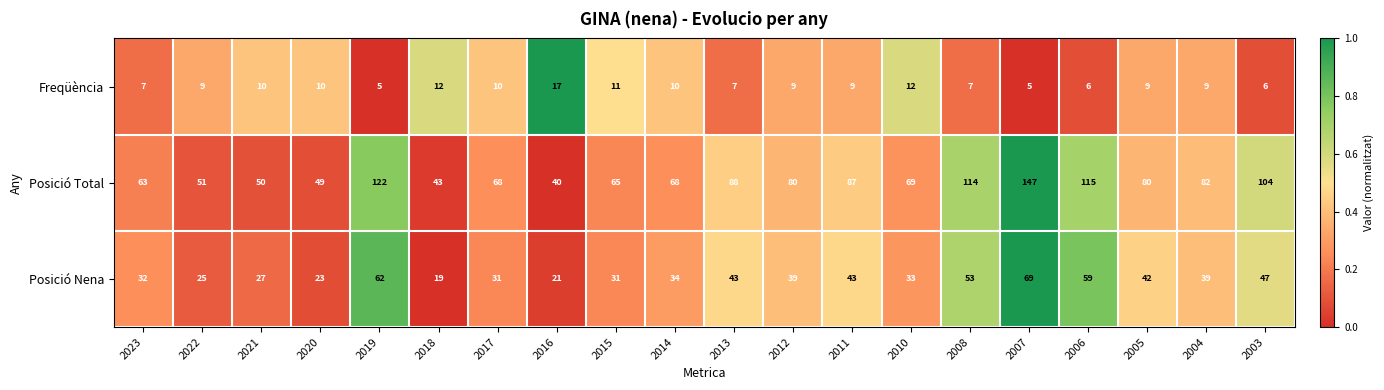

Count the number of categories in the chart.

20